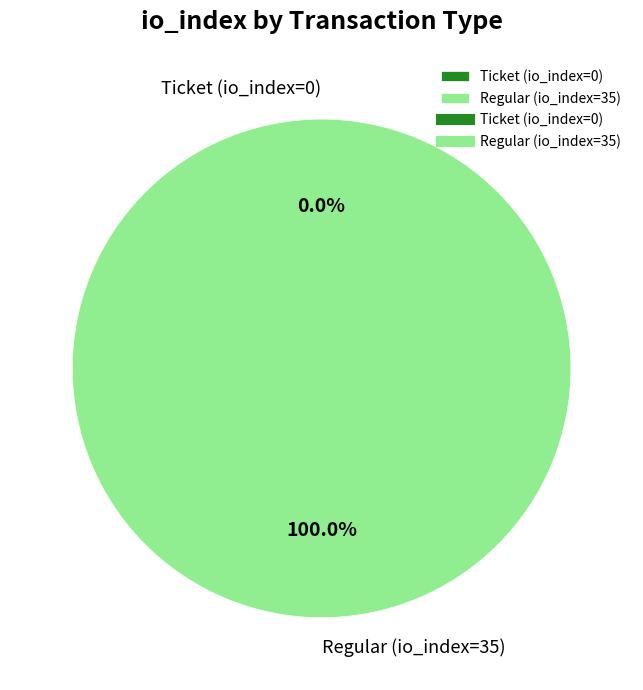

What is the smallest slice in the pie chart?

Ticket (io_index=0)